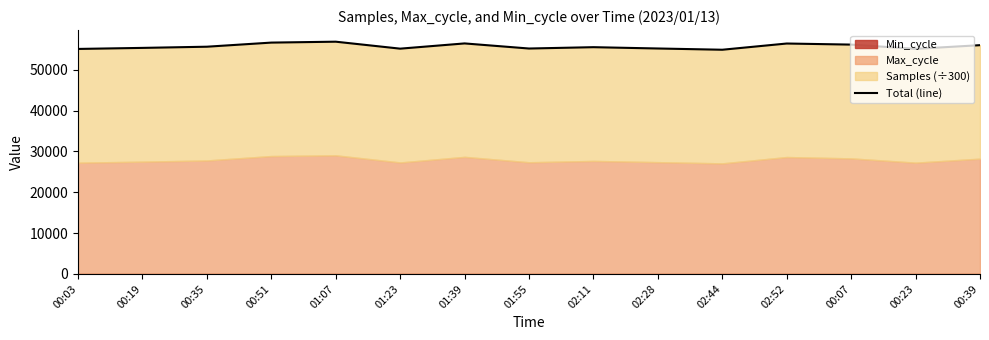

What is the sum of all values?

835677.6